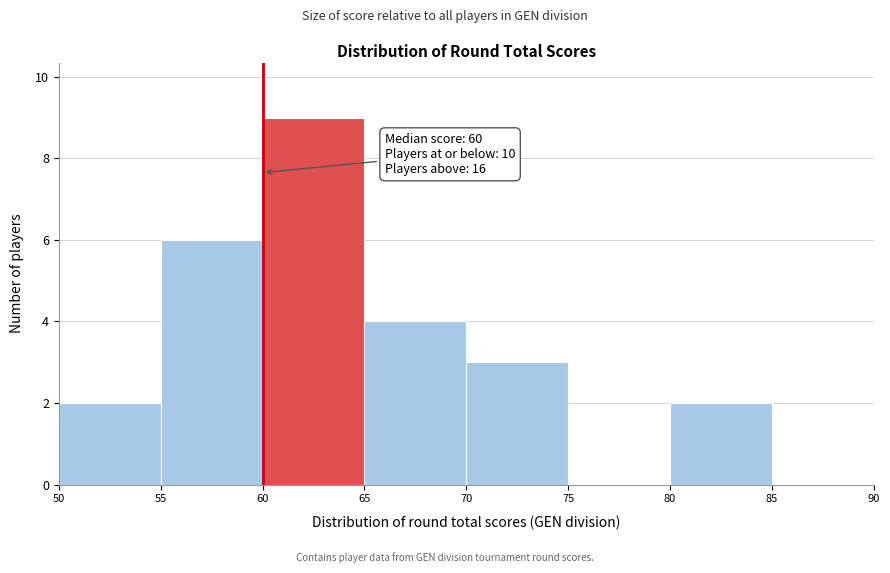

Over which range of the x-axis is the bar tallest?

60 to 65